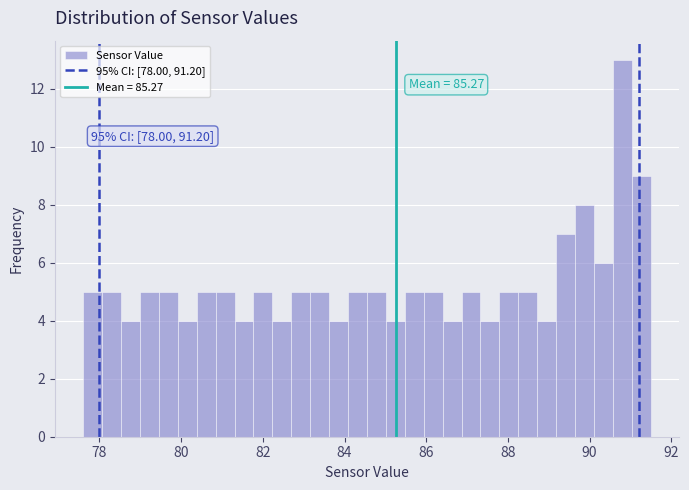

Read against the x-axis, roughly where is the centre of the tallest bar?

90.8